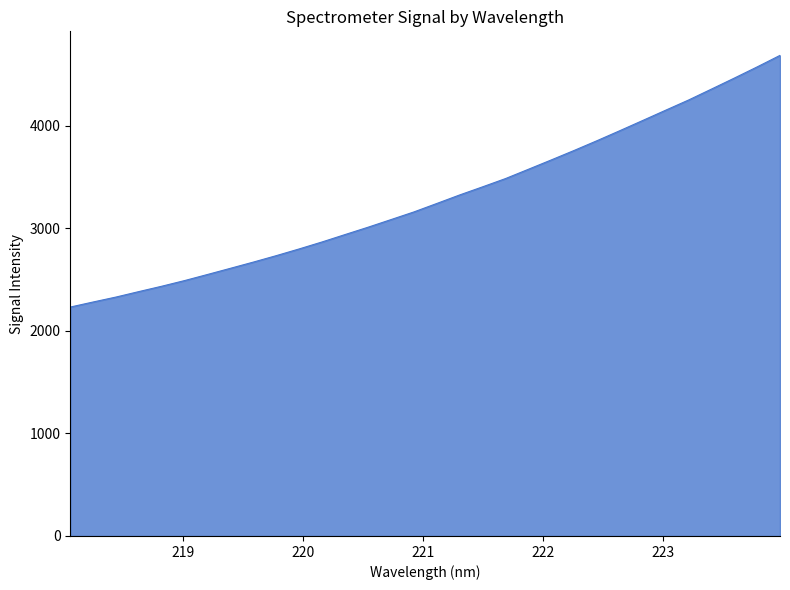

Does the chart display data point markers on the line(s)?

No